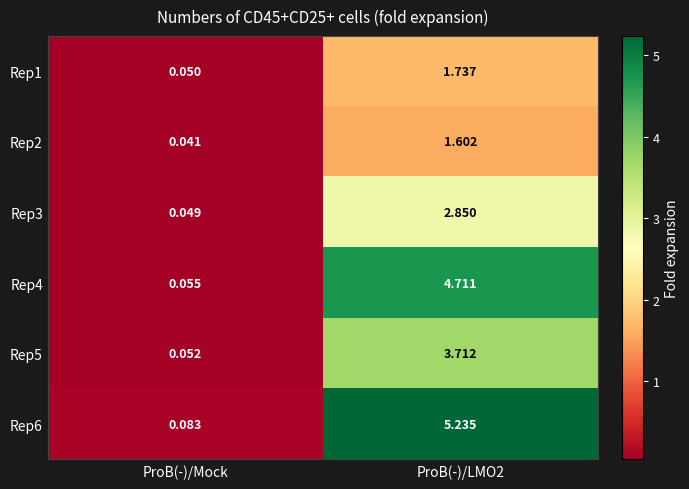

At which label is Rep1 closest to 0?

ProB(-)/Mock